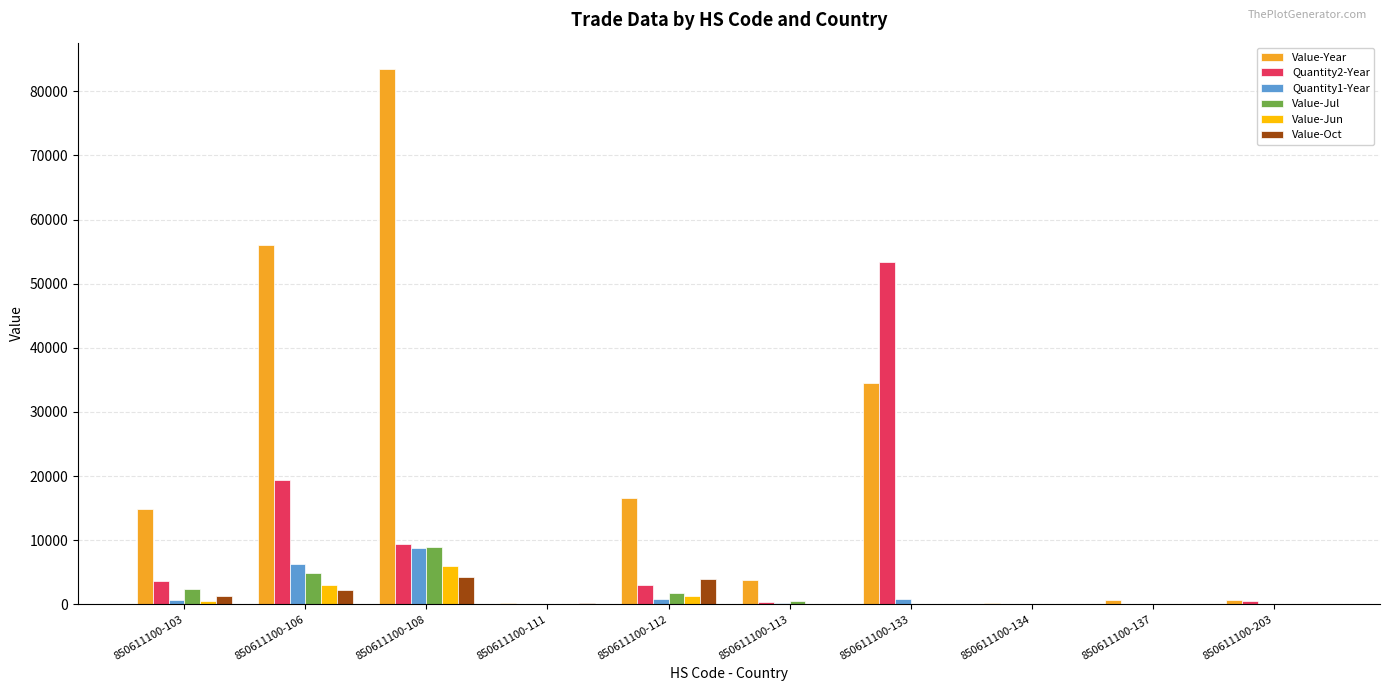

Which series has the largest total across all categories?

Value-Year